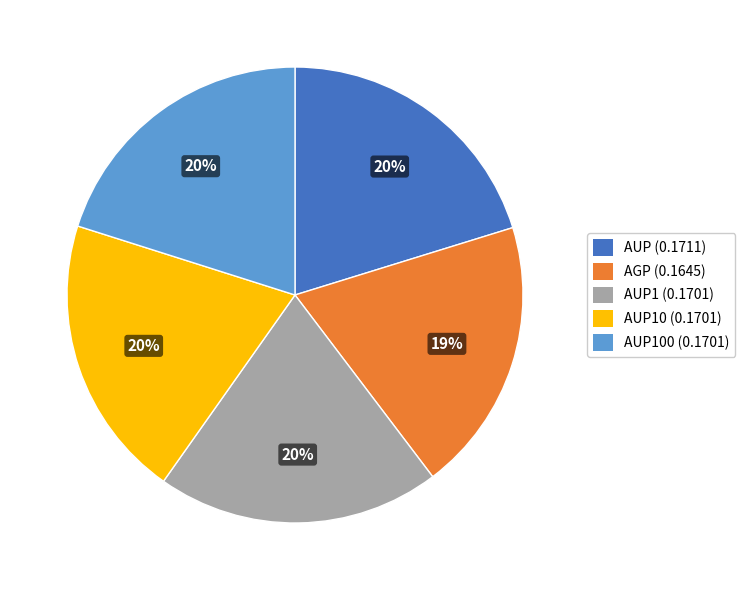

To the nearest percent, what is the average slice percentage?

20%